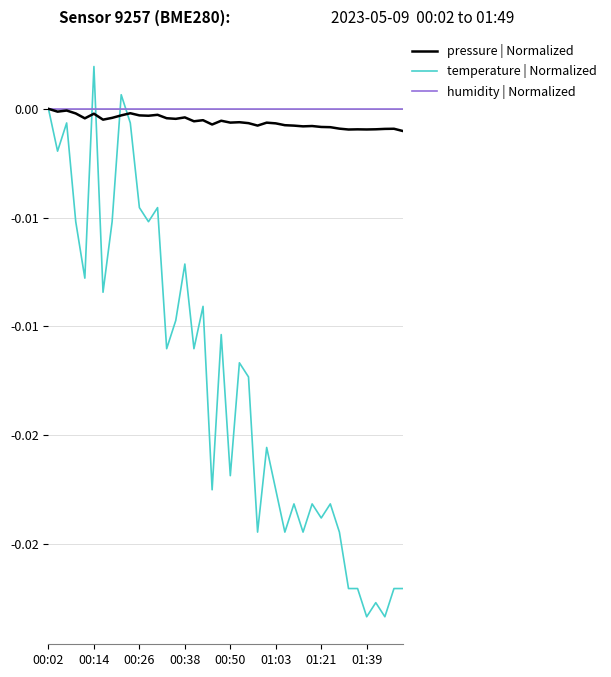

What are all the series names shown in the legend?

pressure | Normalized, temperature | Normalized, humidity | Normalized